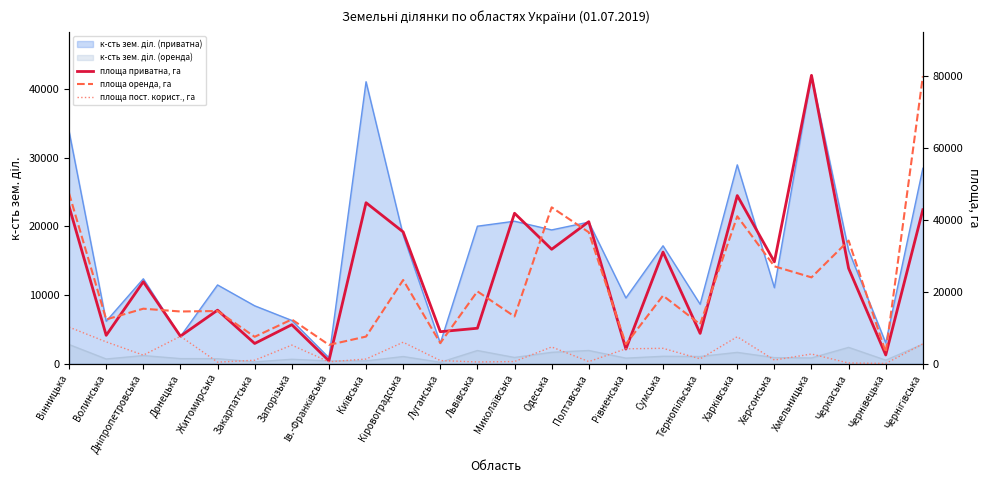

Reading left to right, transcribe all the data shown in this chart.

площа приватна, га: 43744.8	7851.7	22776.9	7621.1	14860.4	5584.5	10812.0	759.6	44787.4	36654.4	8864.9	9829.1	41850.5	31816.2	39506.4	4040.2	31046.9	8386.7	46783.1	28321.2	80261.0	26504.4	2386.4	42824.5
площа оренда, га: 47368.4	12279.2	15272.0	14491.2	14628.7	7444.4	12279.0	5199.6	7509.7	23272.0	5695.9	20097.9	13105.5	43504.7	36556.8	5394.5	18909.1	10921.7	41015.8	27076.5	23991.0	34240.2	3111.0	79995.6
площа пост. корист., га: 10139.0	6032.0	2336.2	7585.2	386.8	917.6	5134.2	490.2	1250.3	5927.6	829.4	440.7	558.5	4621.2	542.4	4100.1	4237.4	1301.8	7460.1	973.5	2651.2	137.8	12.0	5480.5